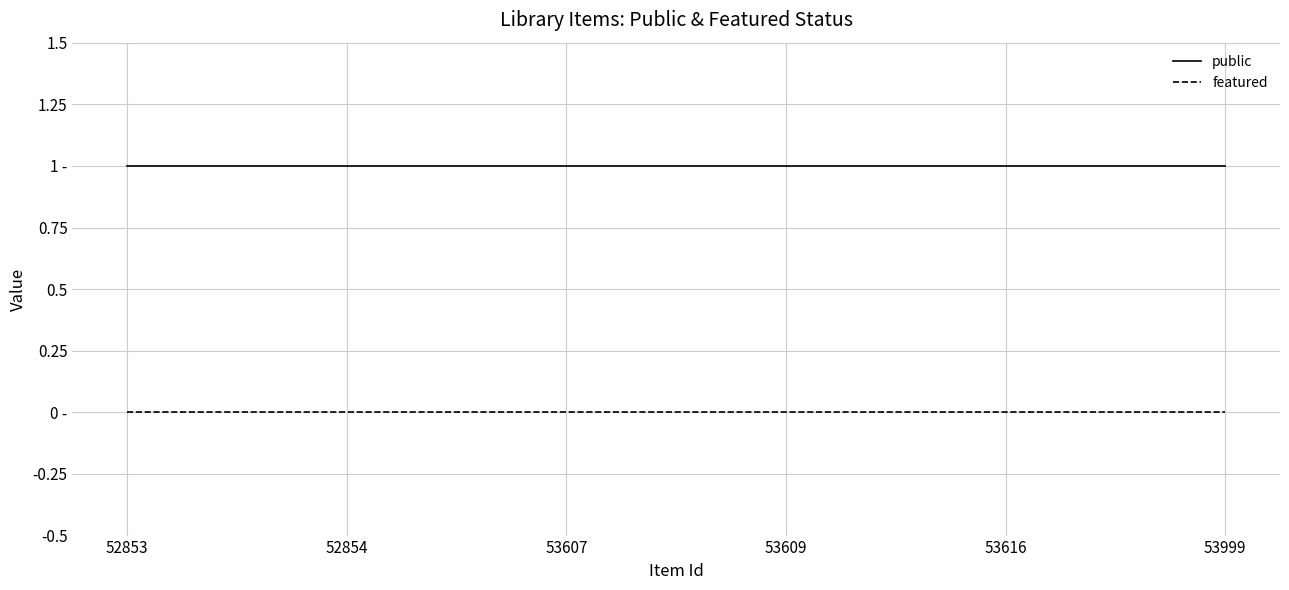

Does the chart display data point markers on the line(s)?

No